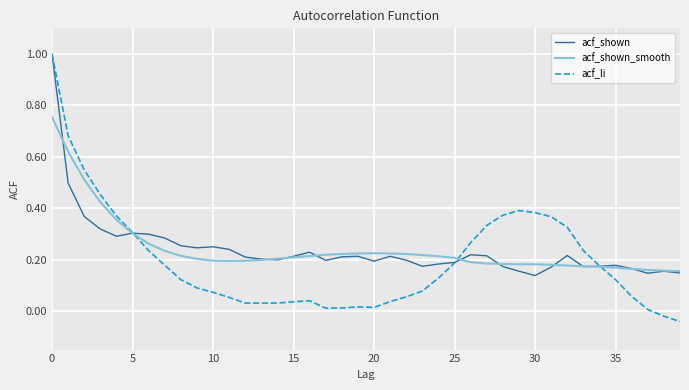

Count the number of categories in the chart.

40